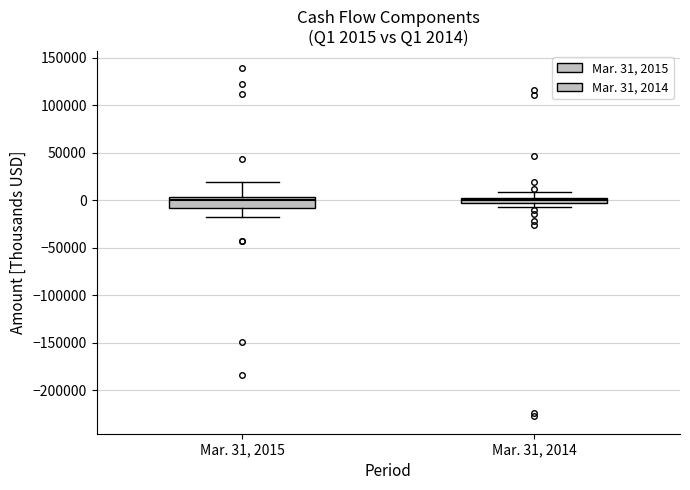

Which box is the tallest, from its lower edge to its upper edge?

Mar. 31, 2015